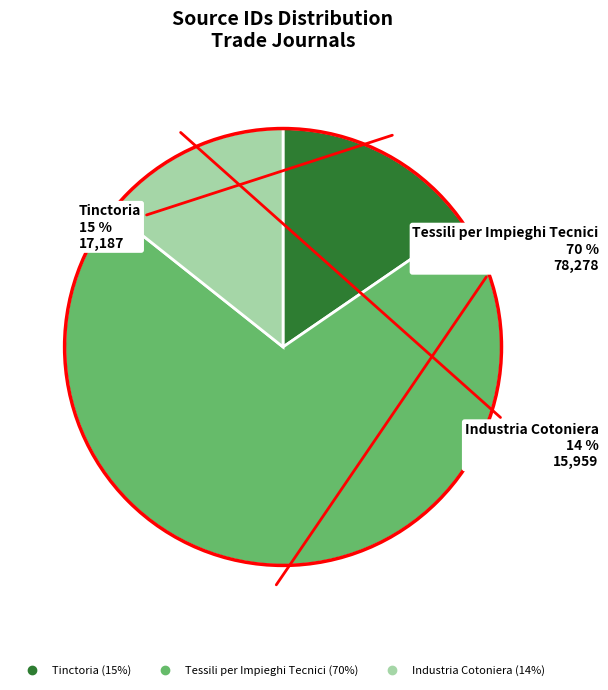

How many segments does this pie chart have?

3